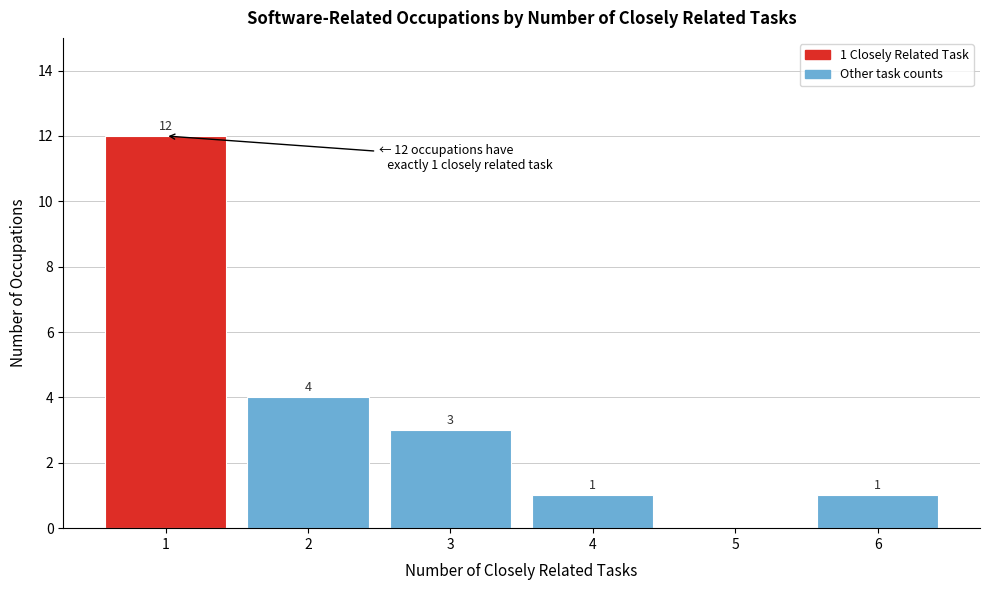

Over which range of the x-axis is the bar tallest?

0.5 to 1.5